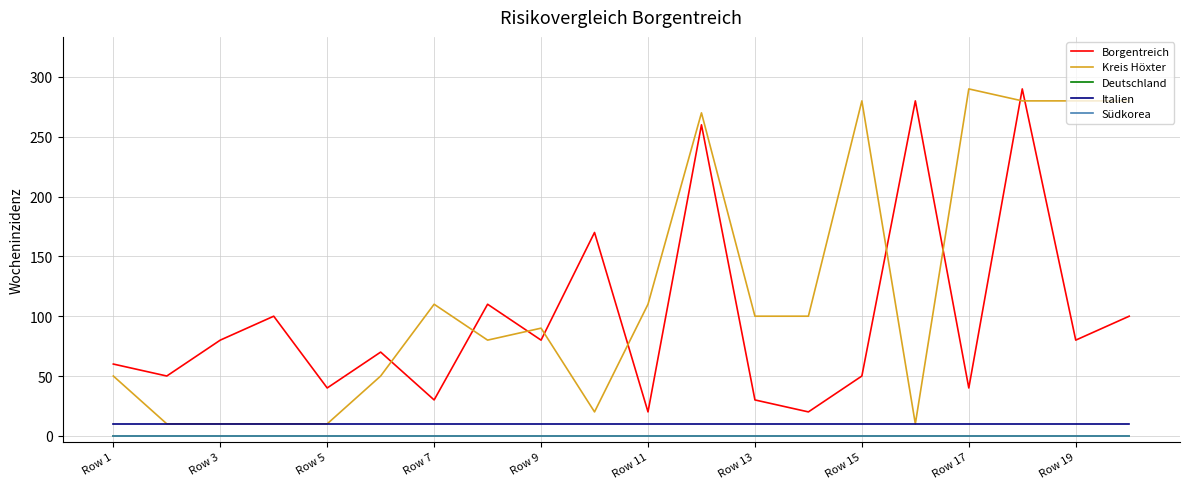

Does the chart have visible grid lines?

Yes